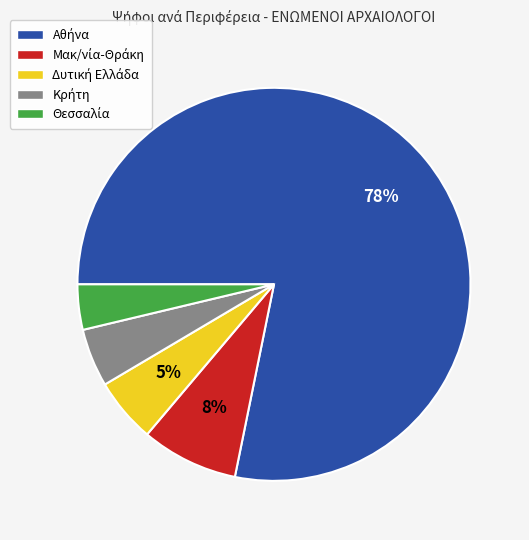

Is there any slice that represents more than half of the pie?

Yes